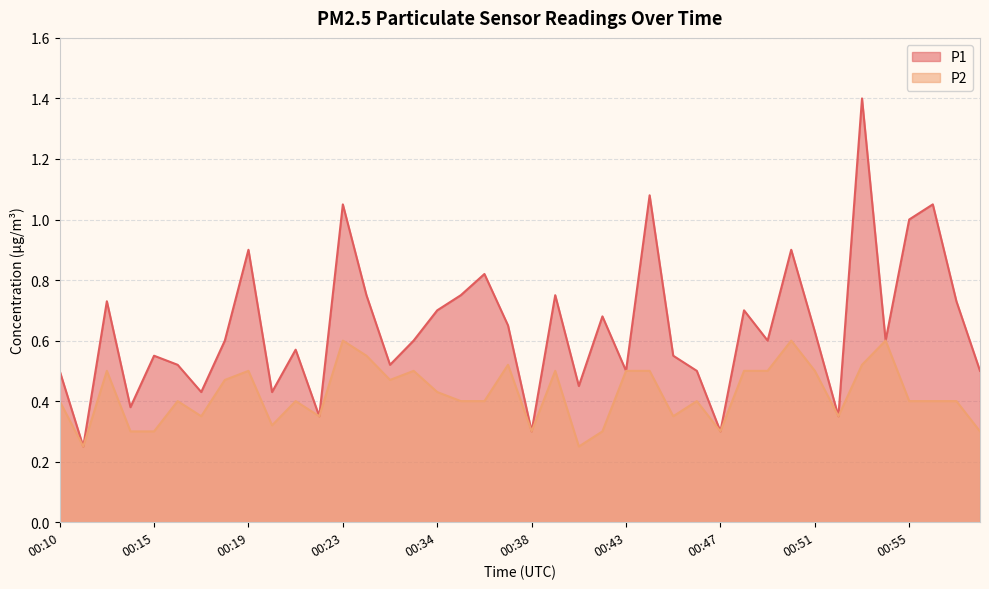

True or false: P1 and P2 cross at least once.

False